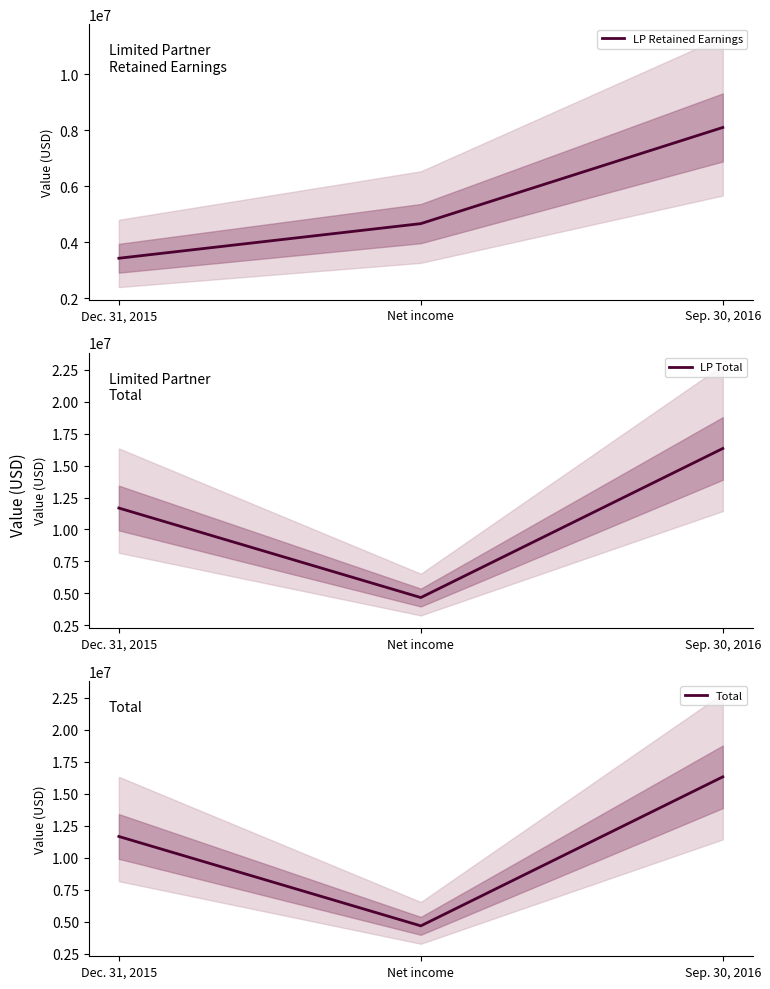

True or false: LP Total has a value of 17560811 at Dec. 31, 2015.

False